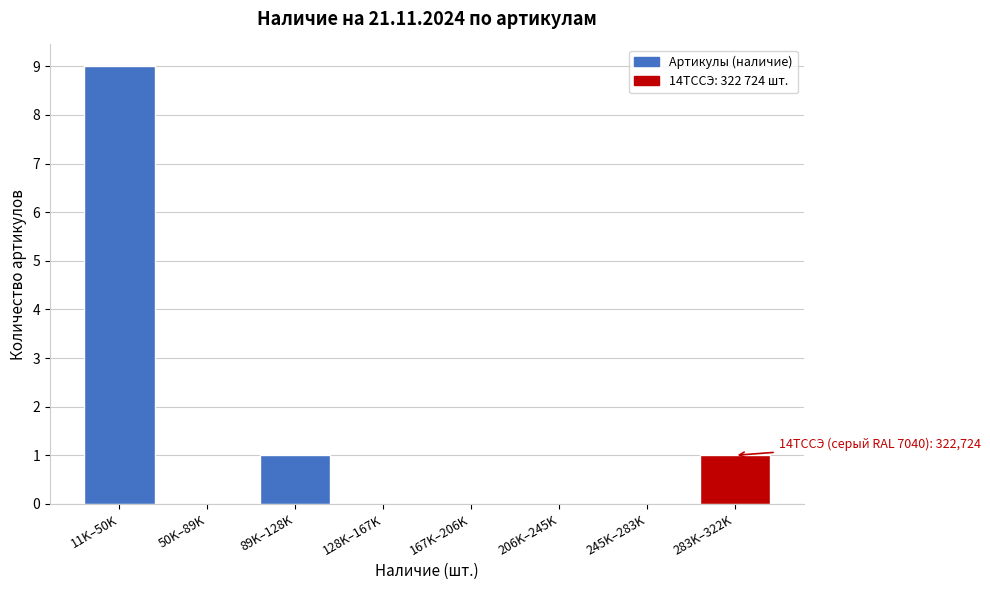

Reading left to right, what are all the values shown in this chart?

11K–50K=9	50K–89K=0	89K–128K=1	128K–167K=0	167K–206K=0	206K–245K=0	245K–283K=0	283K–322K=1